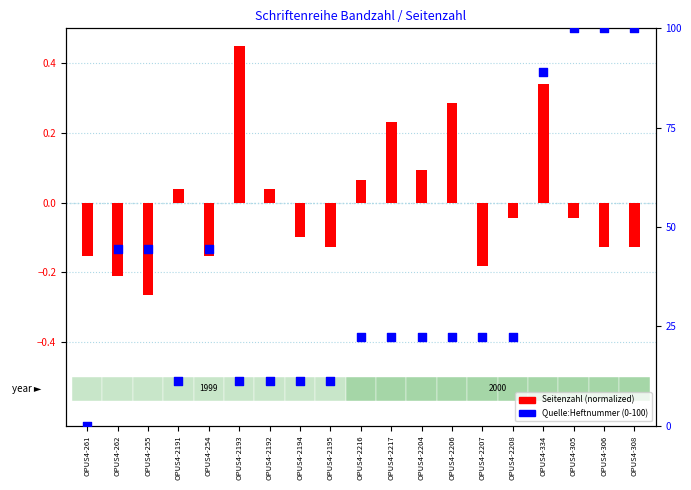

Is the value of Seitenzahl (normalized) at OPUS4-2206 greater than the value of Quelle:Heftnummer (0-100) at OPUS4-305?

No